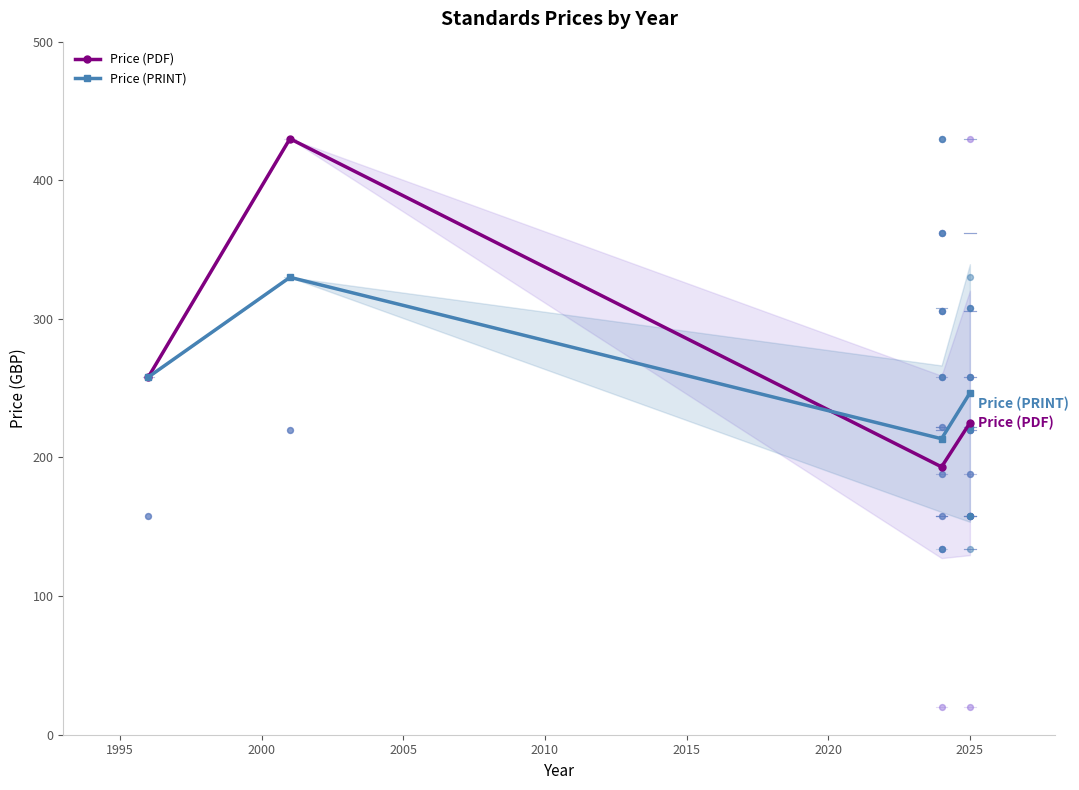

Which series has the largest total across all categories?

Price (PDF)